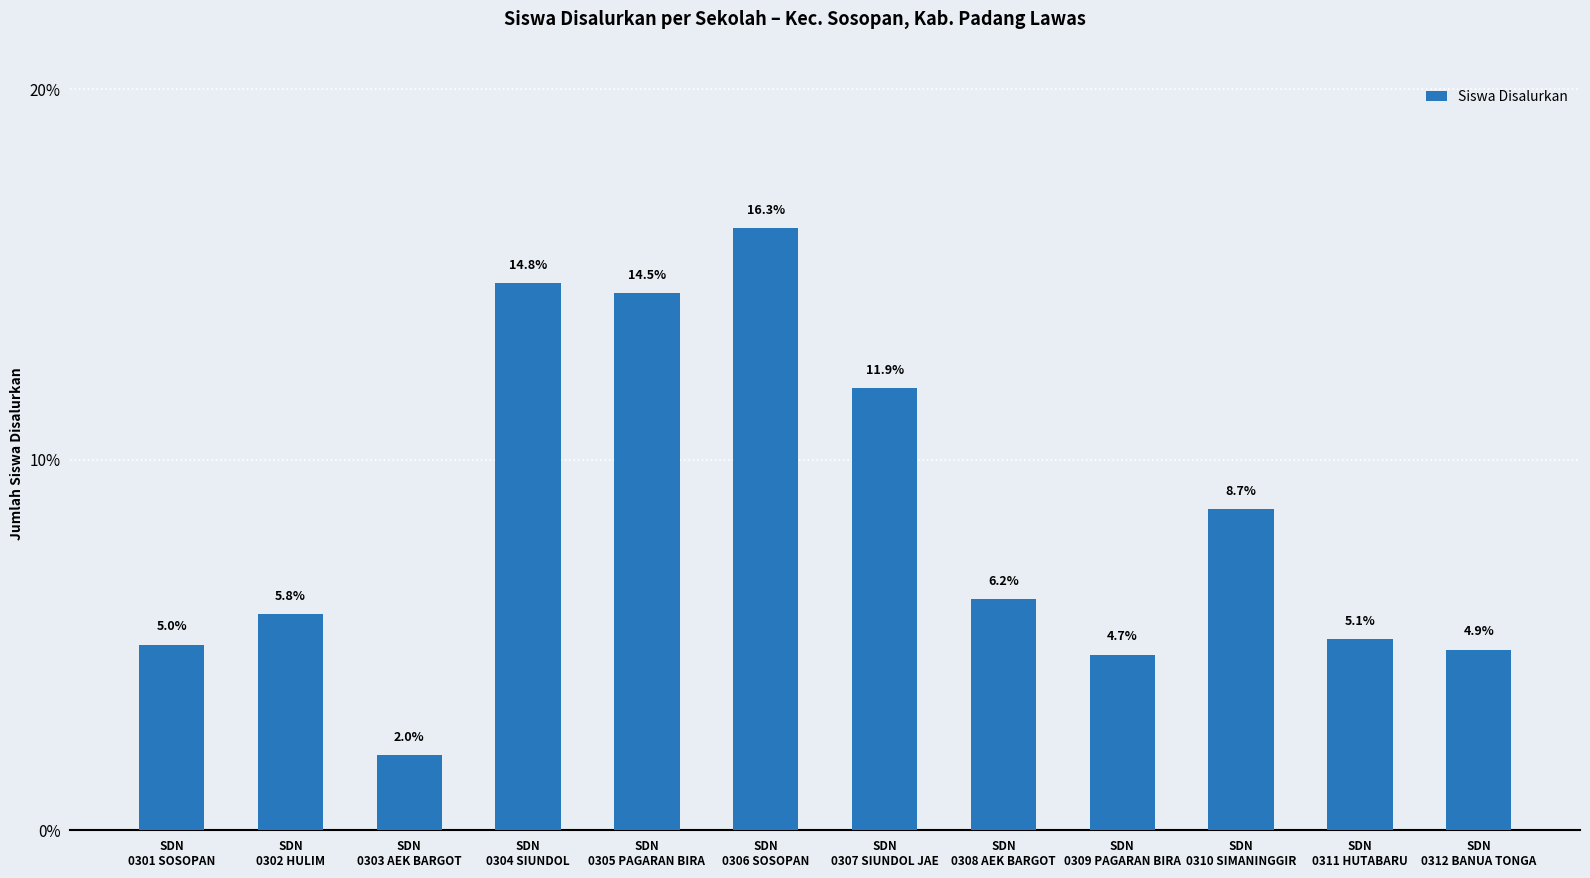

Reading left to right, extract all data points from this chart.

5.0	5.8	2.0	14.8	14.5	16.3	11.9	6.2	4.7	8.7	5.1	4.9